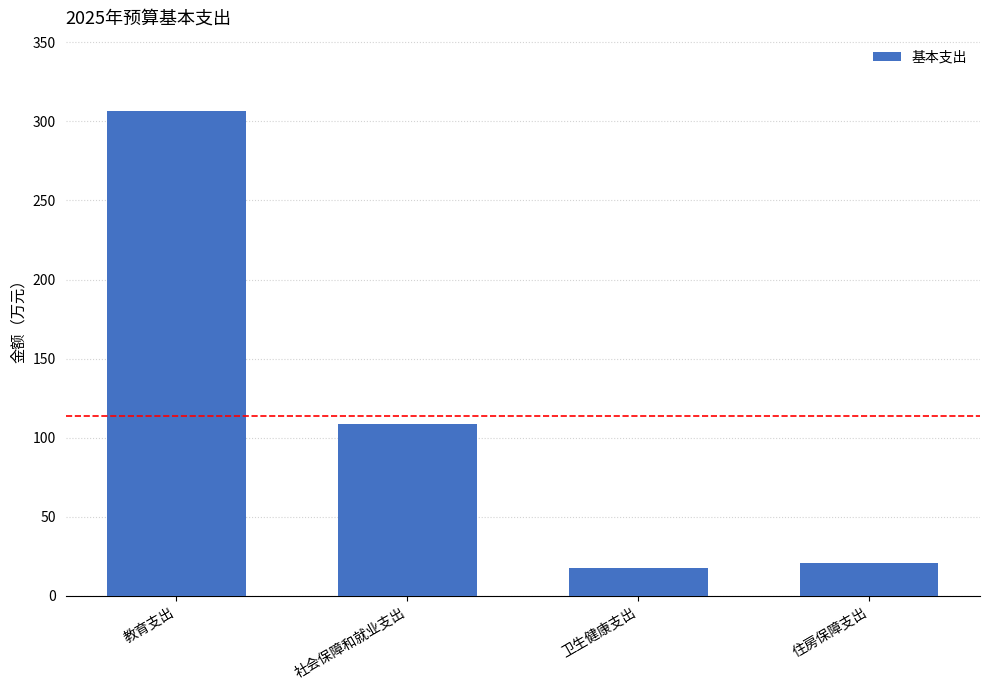

Approximately how many times larger is the value at 社会保障和就业支出 compared to 住房保障支出?

5.3